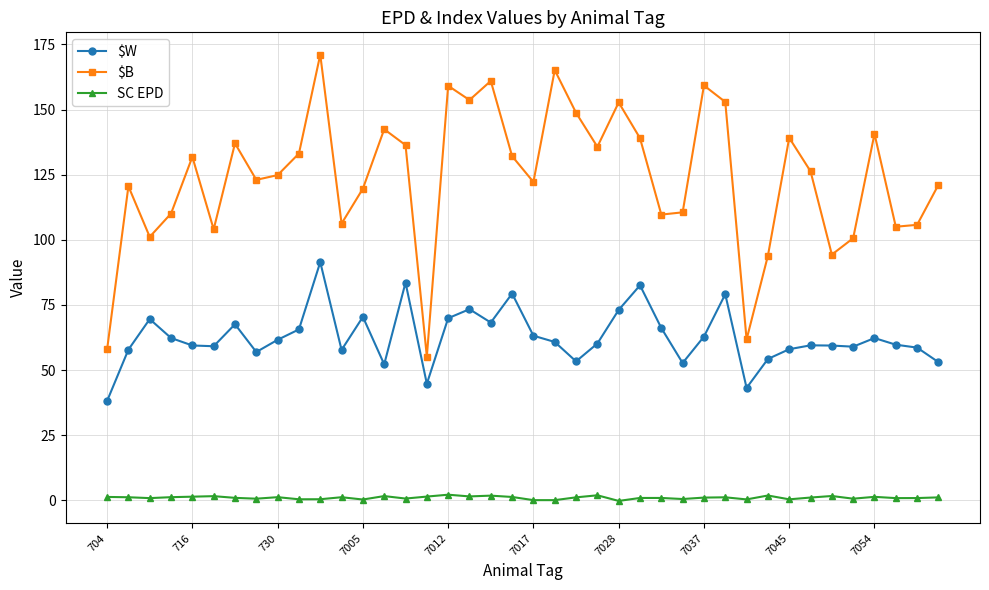

At how many categories does at least one series exceed 29?

40